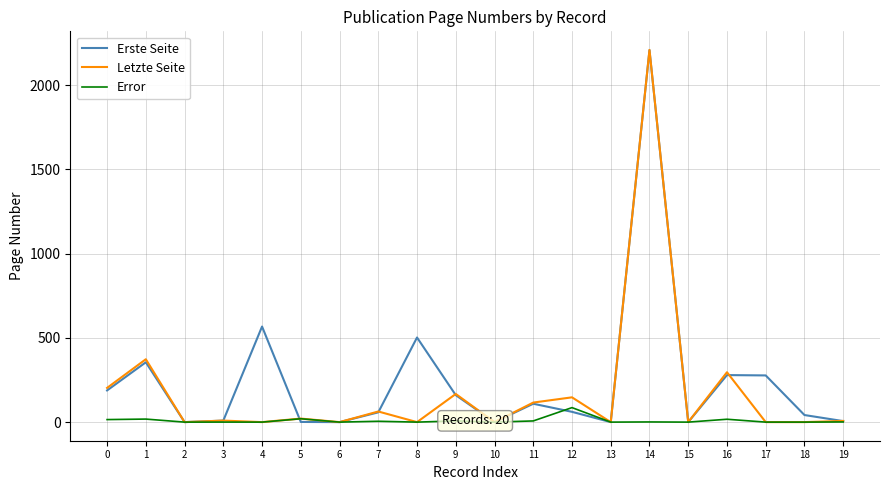

How many positive values does the Error series have?

11